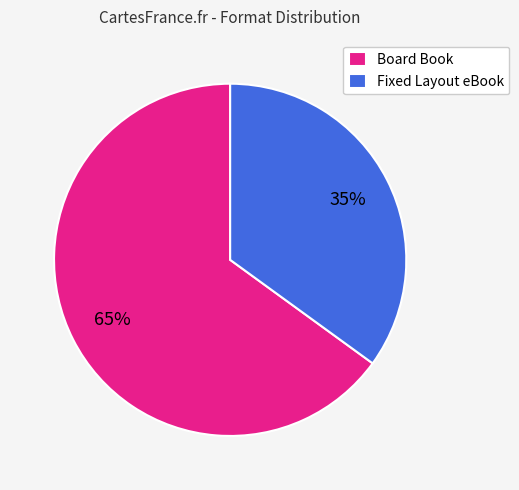

Which has a higher value, Fixed Layout eBook or Board Book?

Board Book